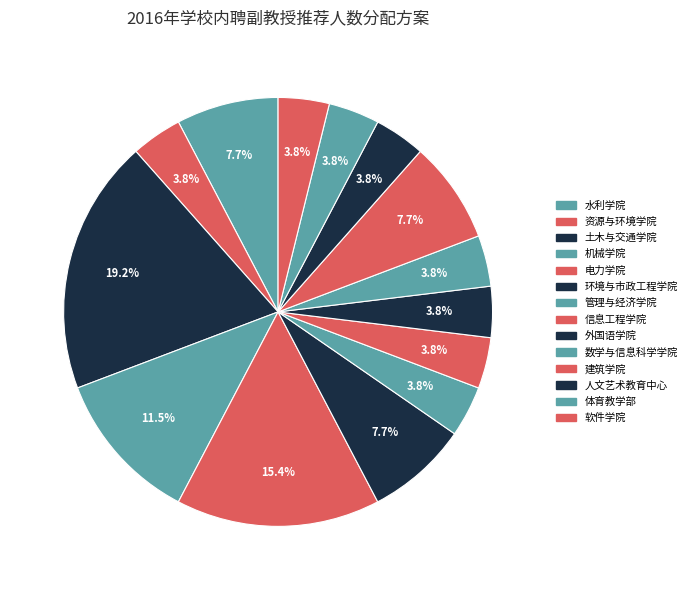

How many slices are in this pie chart?

14